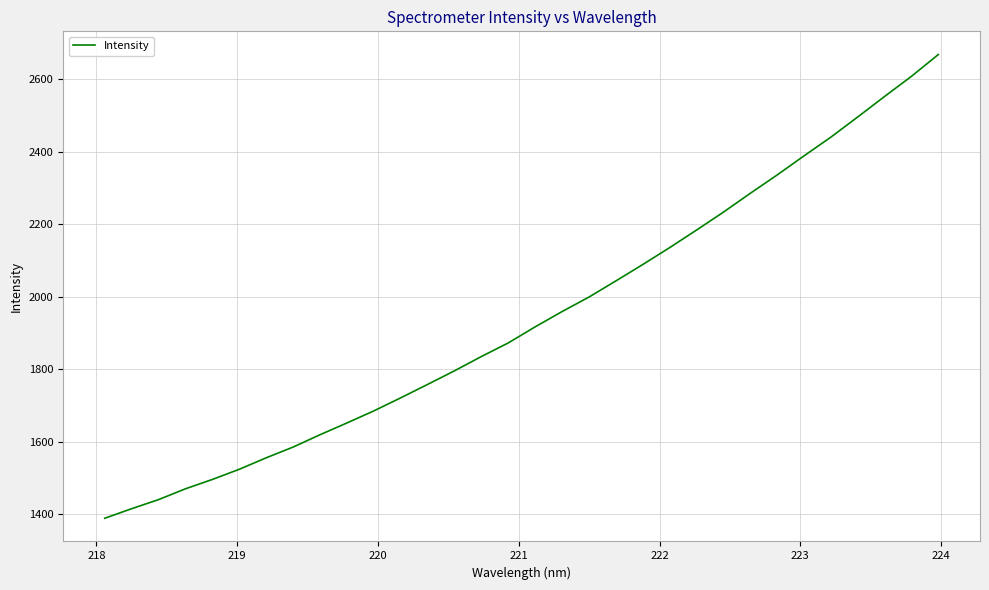

Reading right to left, list all the values displayed in this chart.

2668.7	2608.6	2553.0	2496.4	2440.6	2389.0	2336.2	2285.6	2233.6	2184.2	2135.7	2089.1	2043.8	1999.3	1959.2	1917.1	1872.7	1835.2	1795.7	1758.2	1721.1	1685.0	1651.7	1619.2	1585.1	1555.5	1523.9	1495.8	1469.9	1440.1	1415.0	1388.6